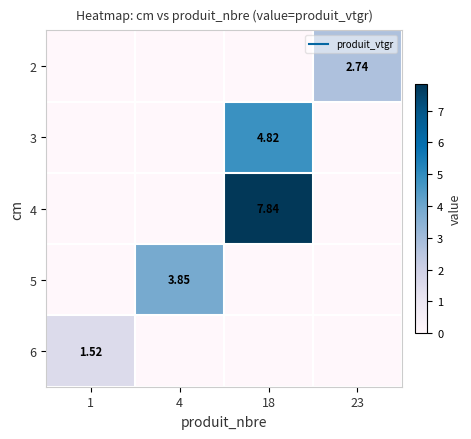

List the labels in order of 2 value, largest first.

23, 1, 4, 18